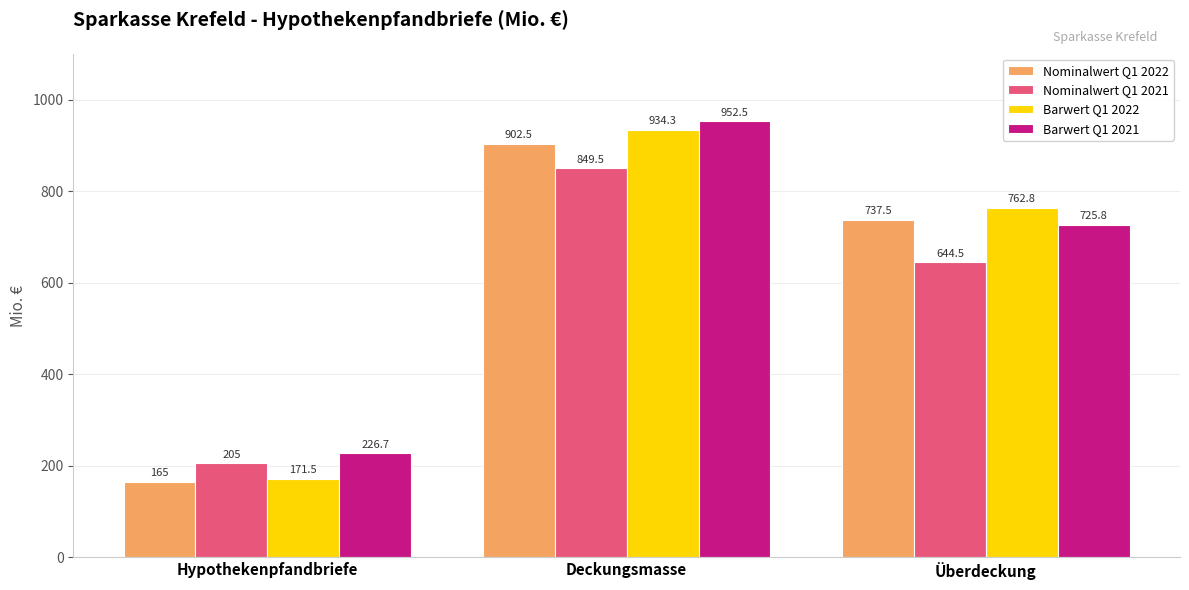

What is the difference between the second highest and minimum values in the Nominalwert Q1 2022 series?

572.5